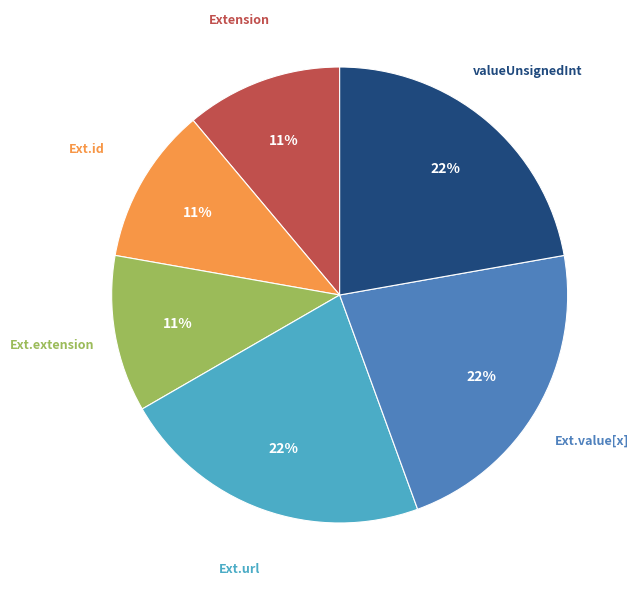

To the nearest percent, what is the difference between the largest and smallest slice percentages?

11%